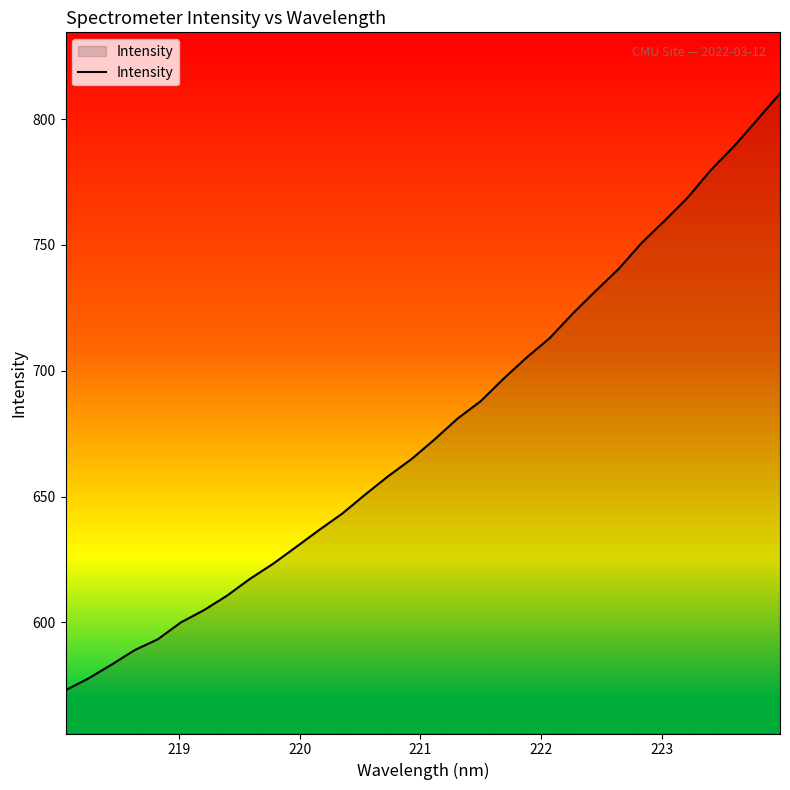

Reading right to left, extract all data points from this chart.

810.2	799.7	789.2	779.9	768.9	759.8	750.9	740.6	731.8	722.8	713.0	705.3	696.9	687.9	681.0	672.7	664.9	658.2	650.9	643.2	636.8	630.0	623.3	617.3	610.6	604.9	600.0	593.3	589.0	583.2	577.8	573.0